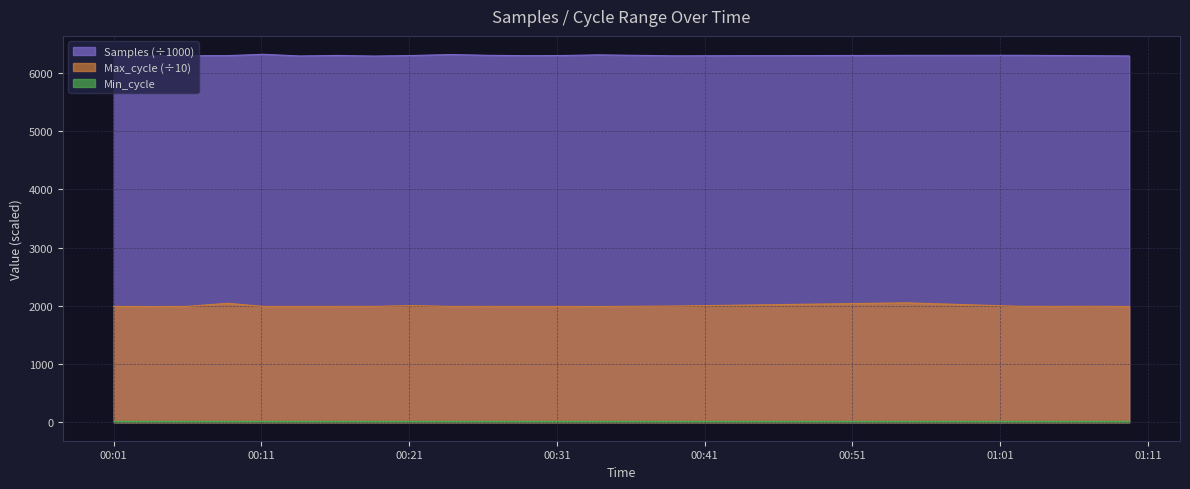

At which category does Samples reach its first local peak?

2023/10/03 00:11:08